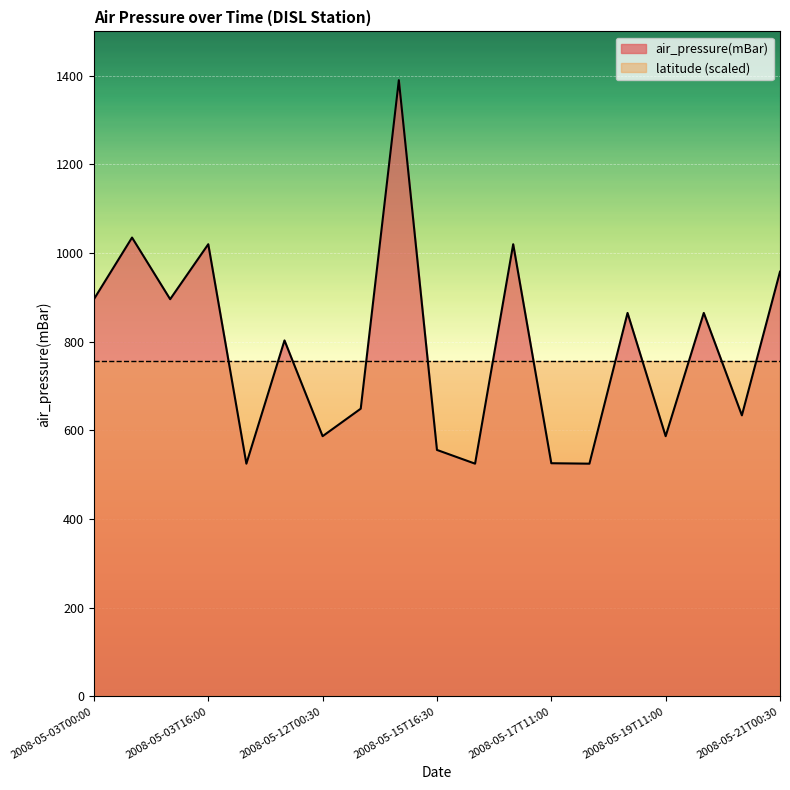

Where is the first local maximum?

2008-05-03T11:30